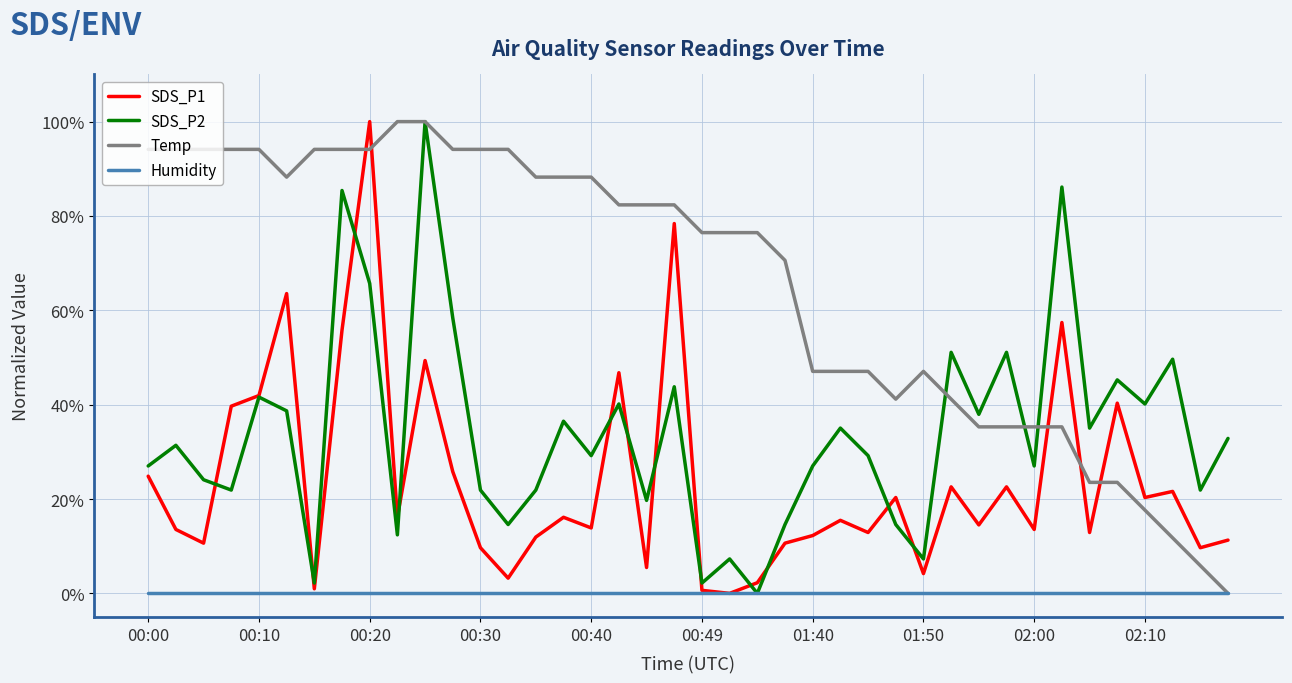

What is the greatest value displayed?

100.0